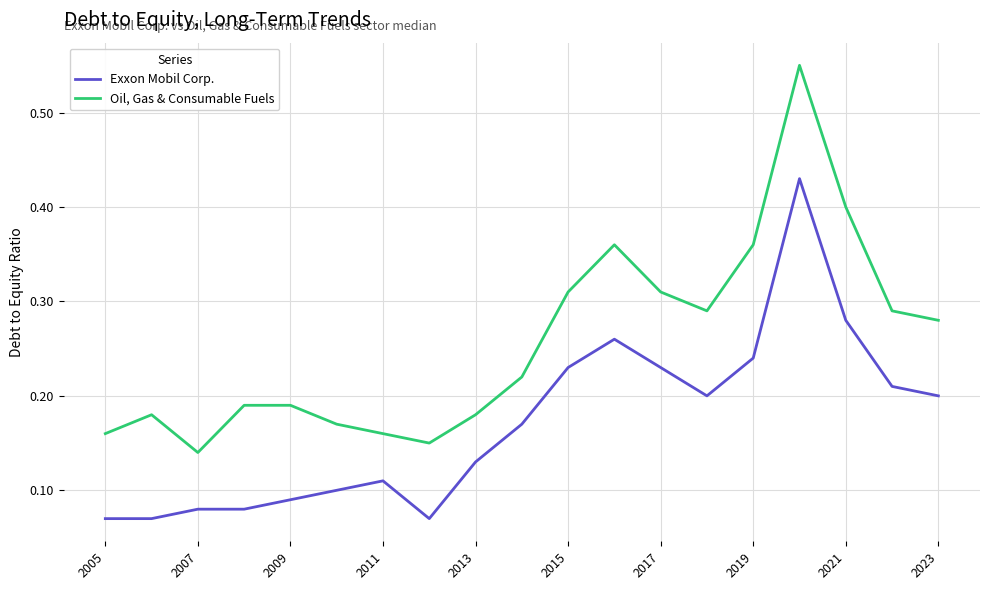

True or false: Oil, Gas & Consumable Fuels and Exxon Mobil Corp. cross at least once.

False